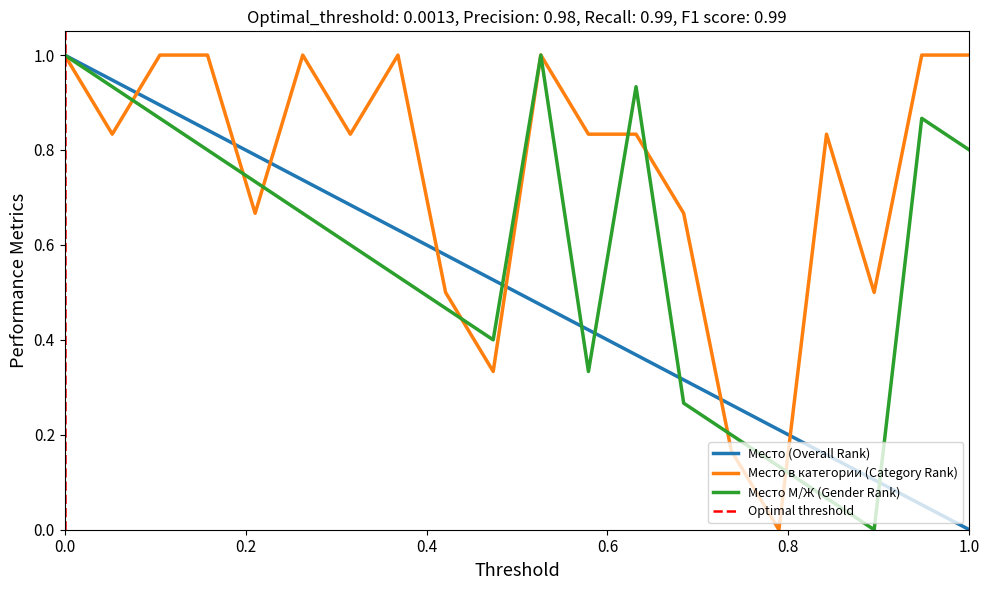

Is the value of Место в категории (Category Rank) at 12 greater than the value of Место (Overall Rank) at 8?

Yes